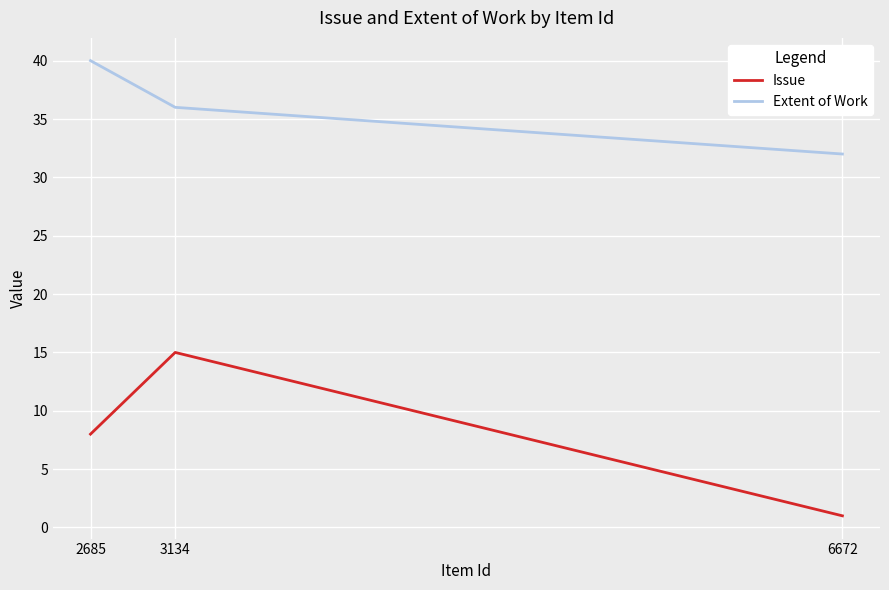

At which category is the sum across all series the highest?

3134